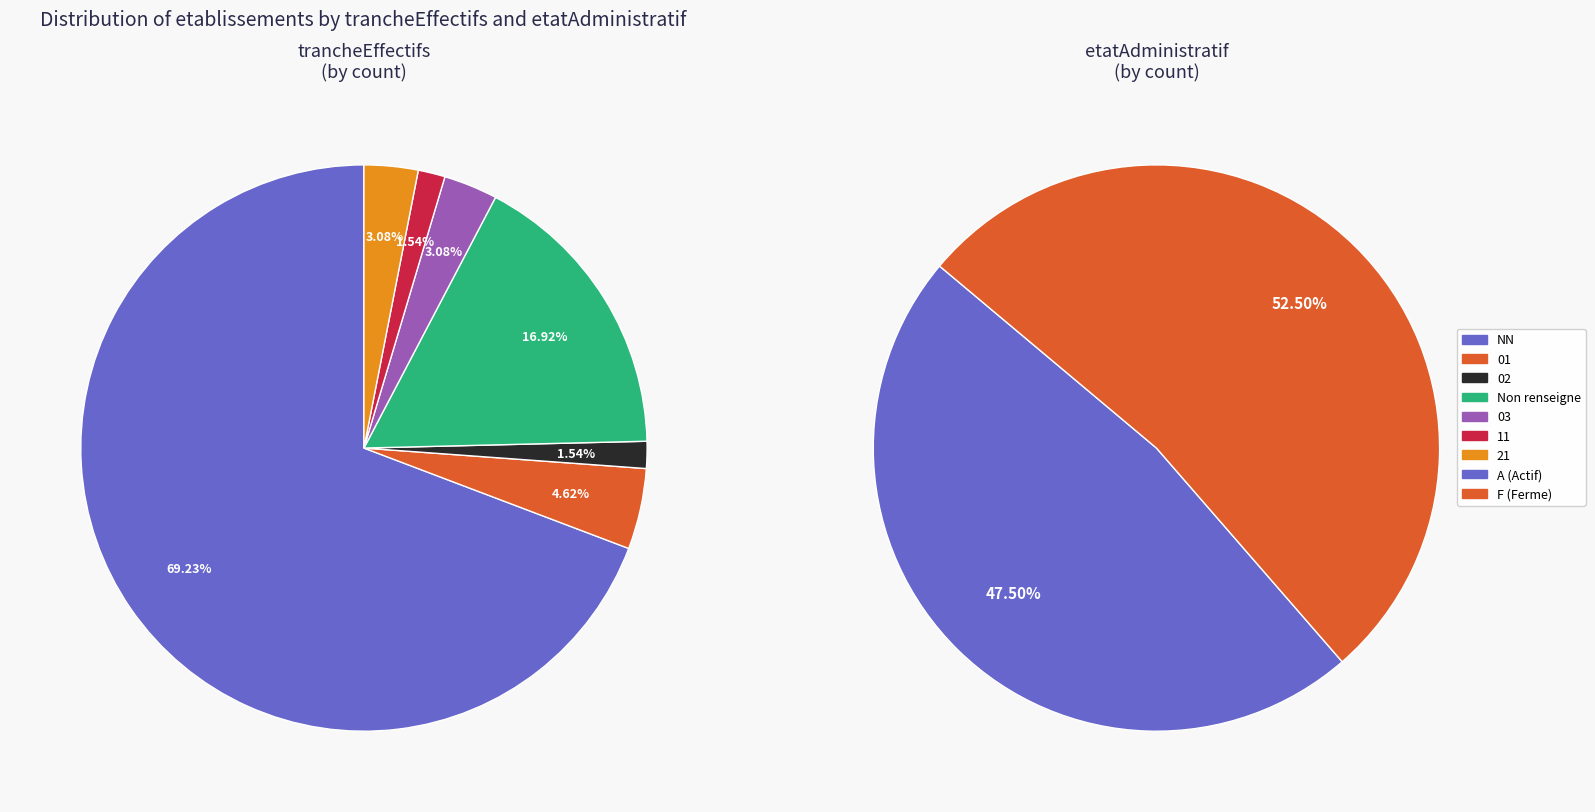

To the nearest percent, what is the average slice percentage?

14%